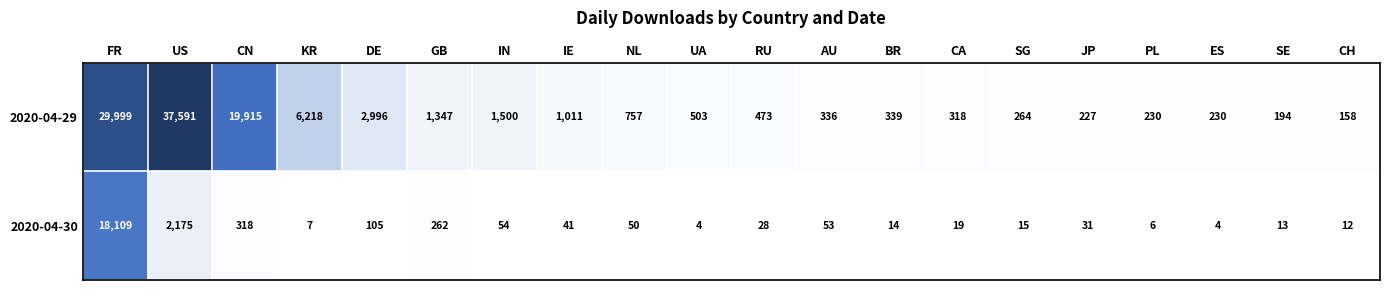

What is the total value across all series at KR?

6225